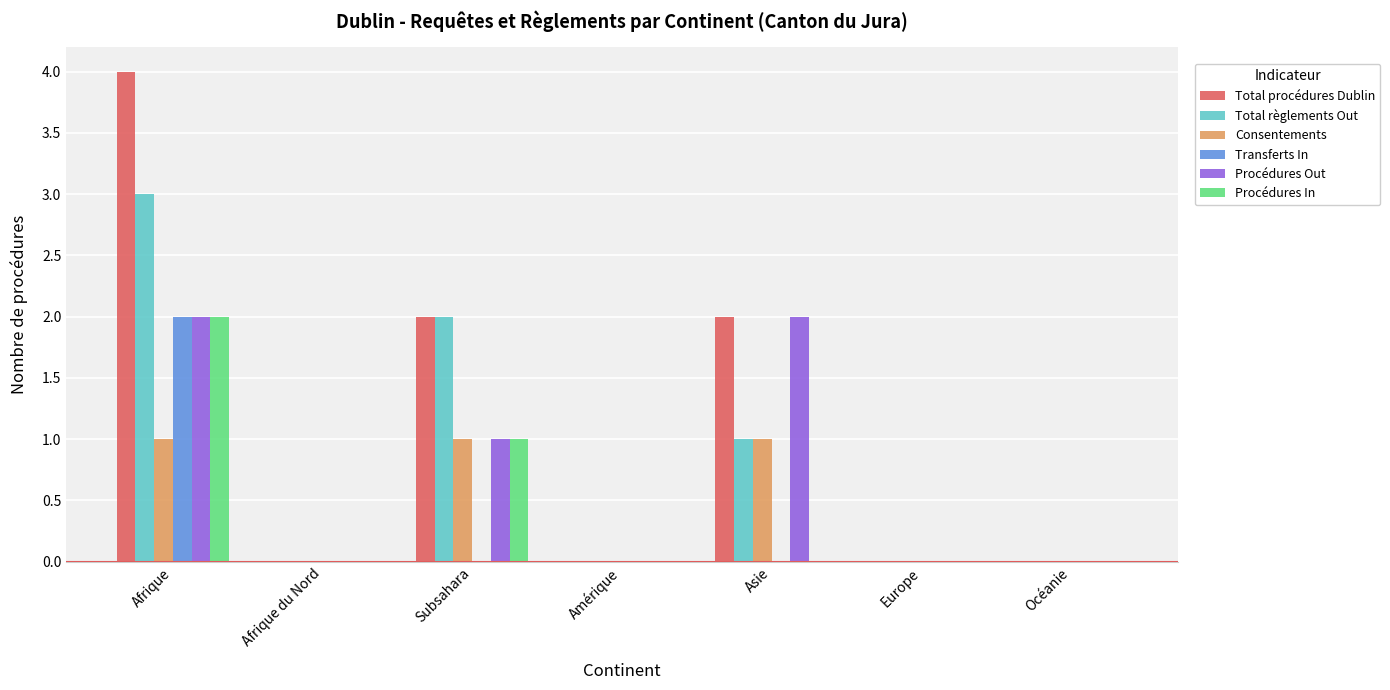

What is the greatest value displayed?

4